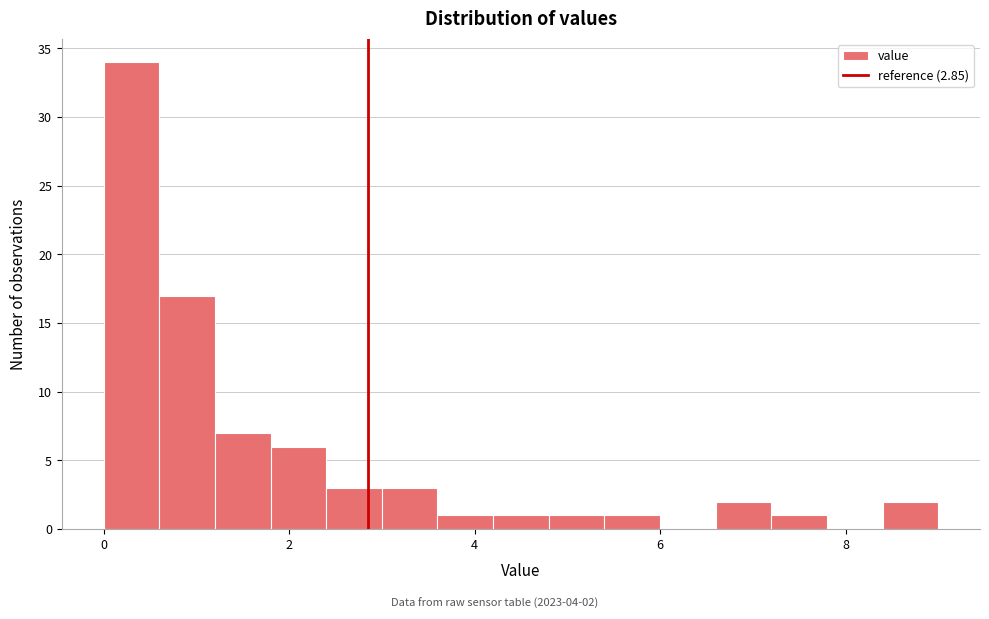

Read against the x-axis, roughly where is the centre of the tallest bar?

0.4